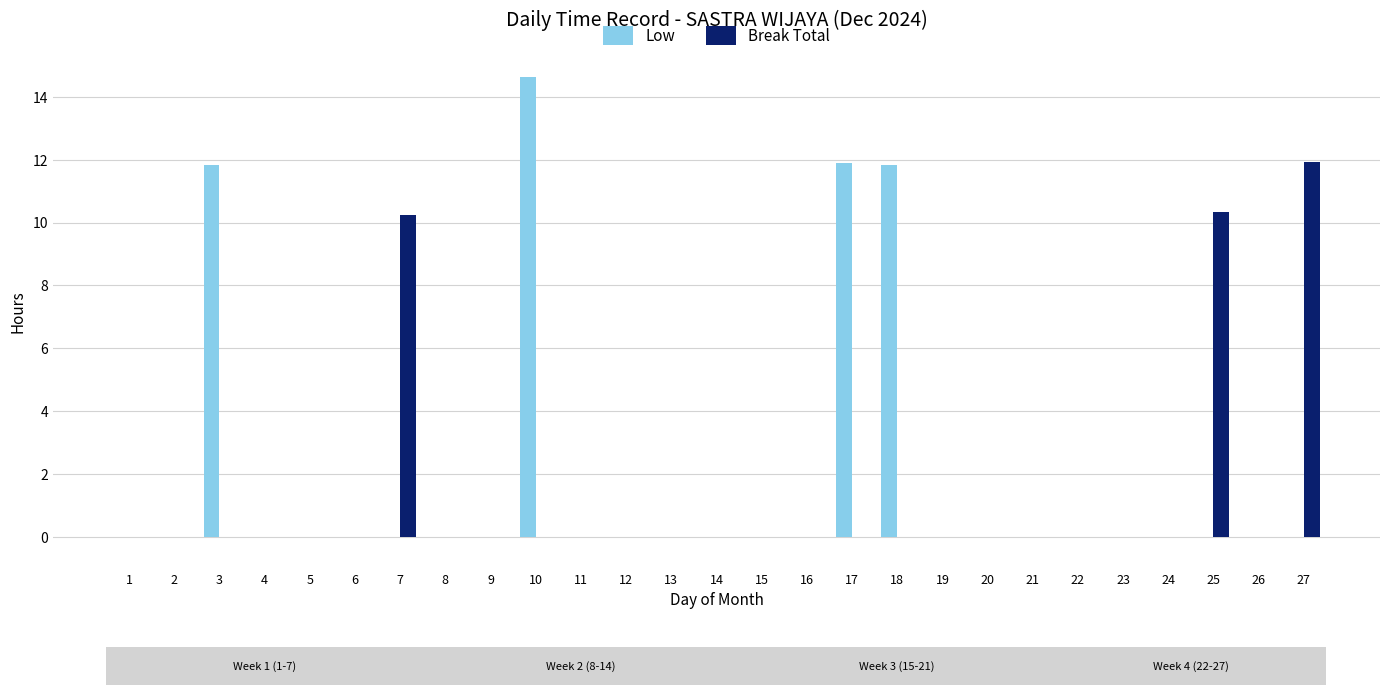

What is the maximum value shown in the chart?

14.6